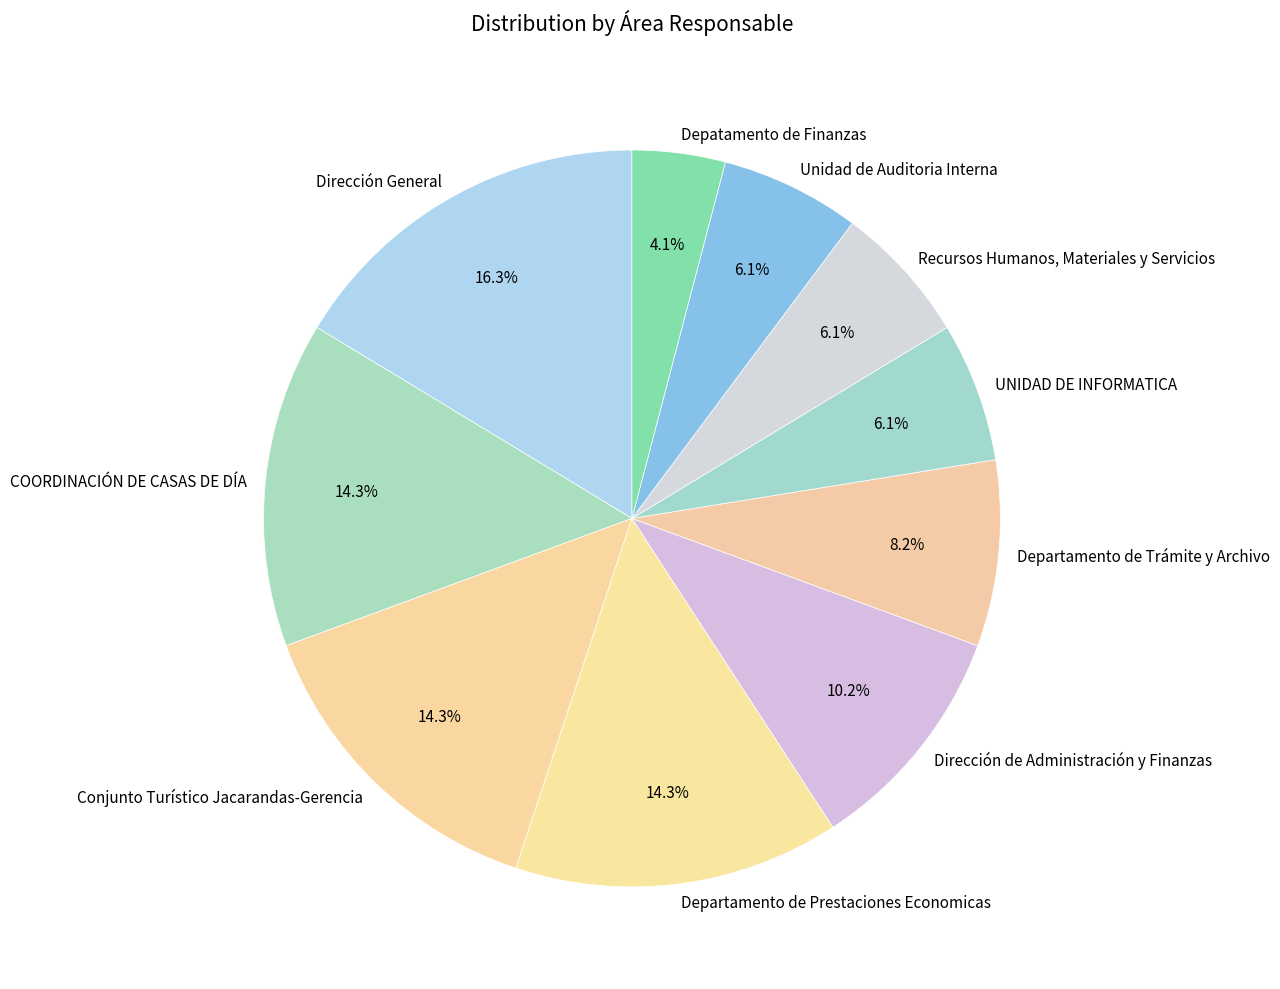

Is there any slice that represents more than half of the pie?

No